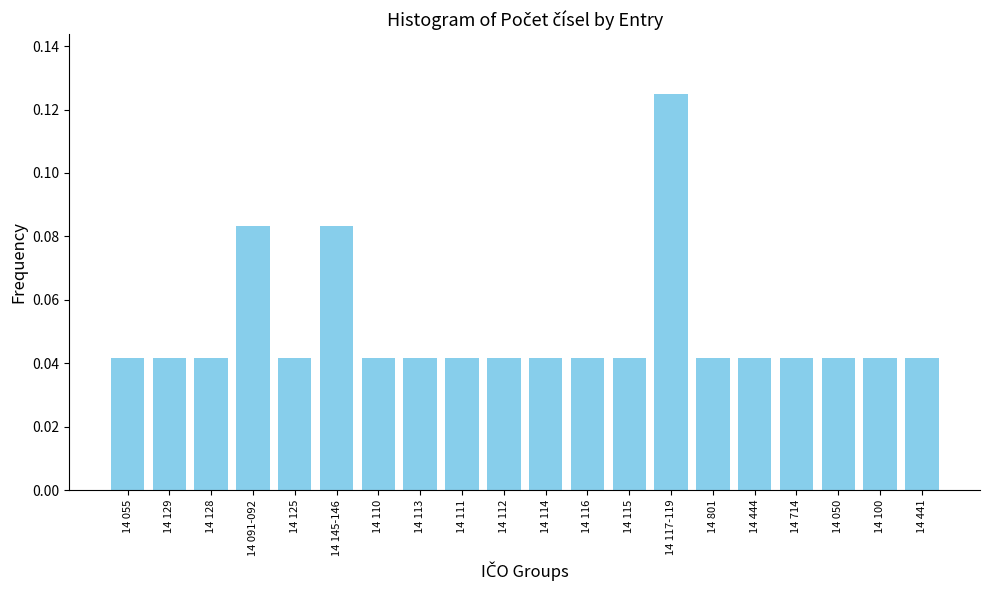

What is the change in value from 14 128 to 14 117-119?

+0.1